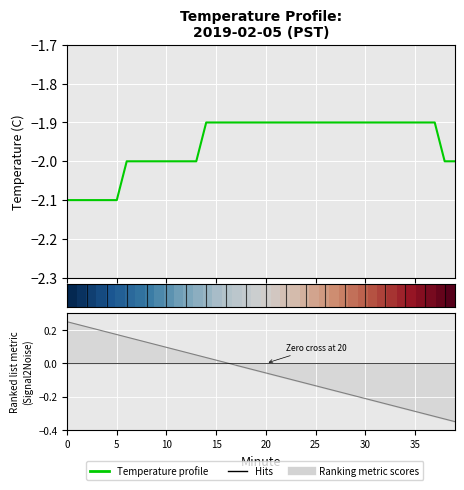

What is the value of the 15th point from the left?

-1.9